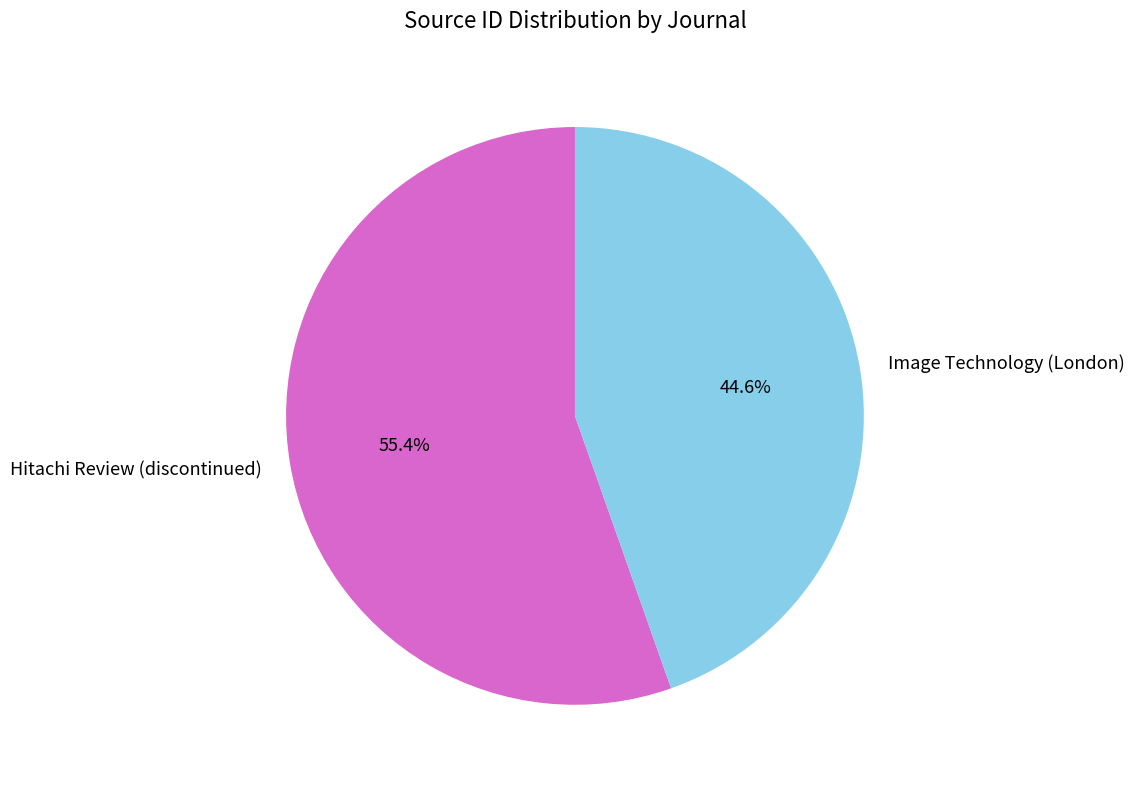

What is the smallest slice in the pie chart?

Image Technology (London)